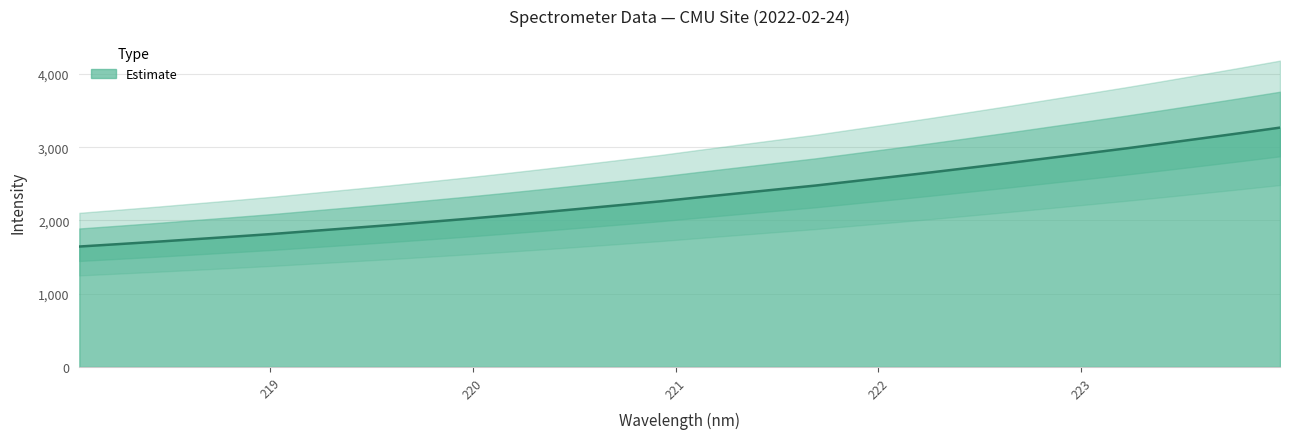

What is the smallest value displayed?

1643.4